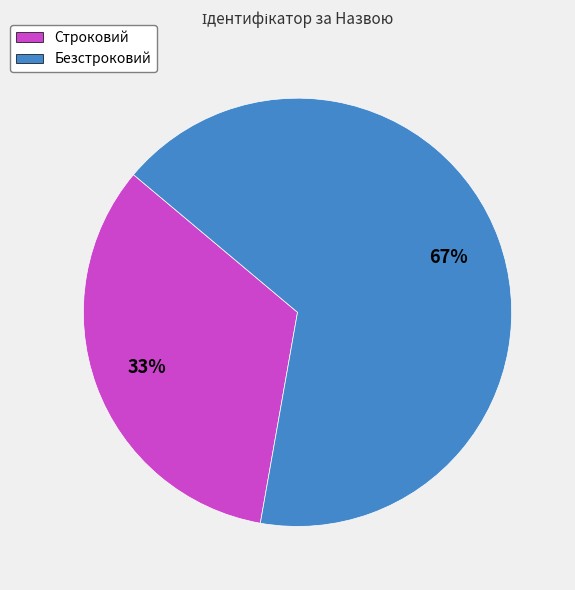

Is it true that Строковий is 33% of the pie?

True